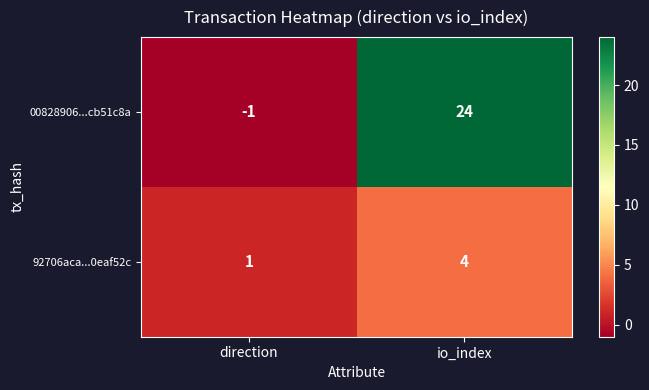

What is the maximum value for 00828906...cb51c8a?

24